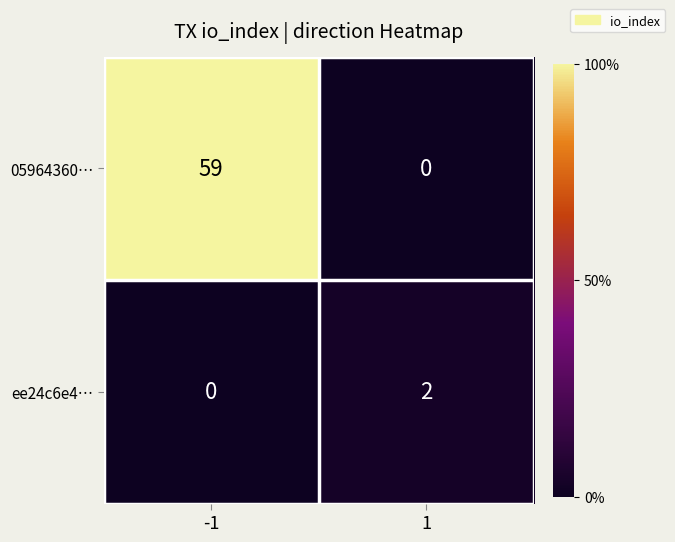

Rank the series by their average value, from lowest to highest.

ee24c6e4…, 05964360…